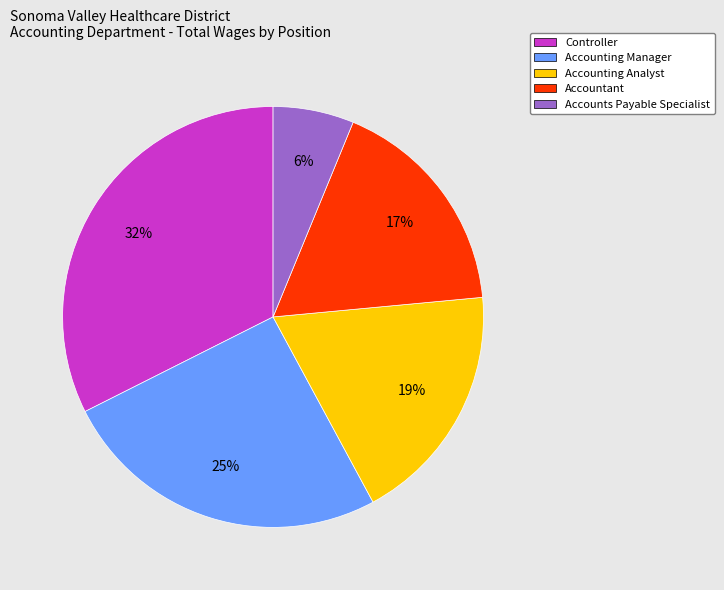

The Accounting Manager slice represents 25% of the pie. True or false?

True